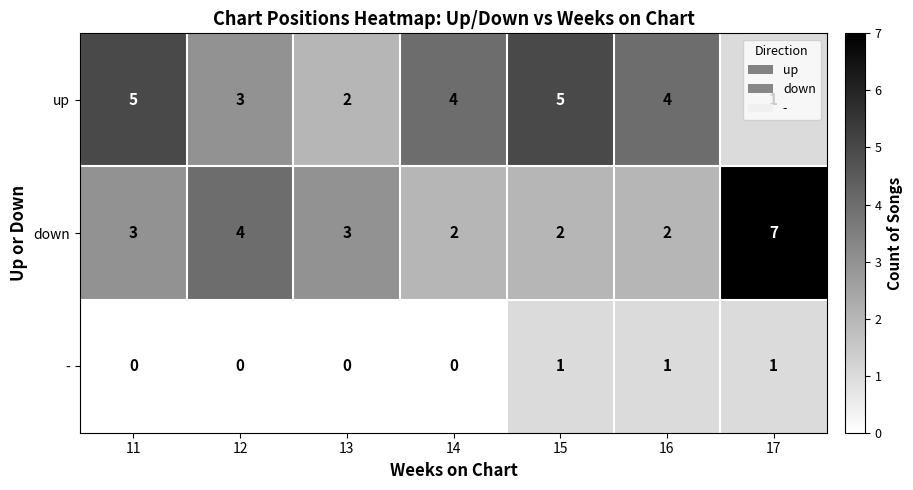

The up series shows 3 at 12. True or false?

True